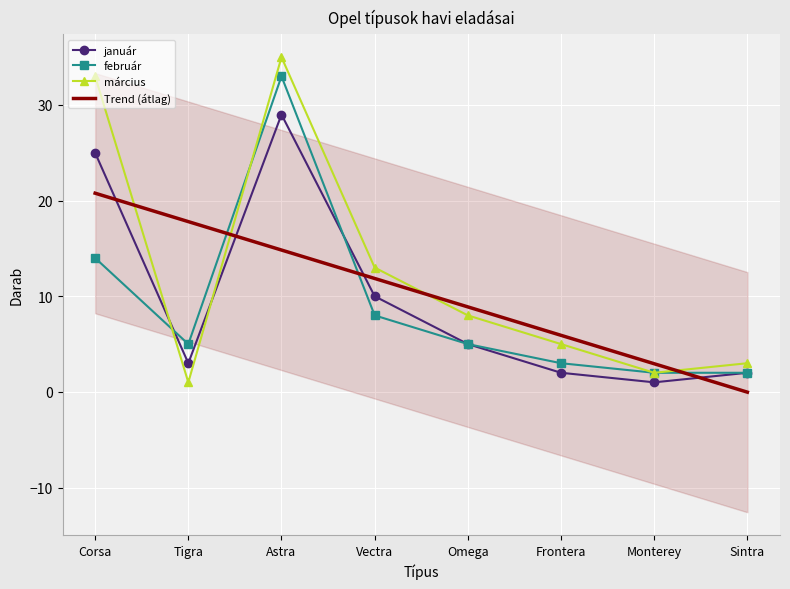

What is the total value across all series at Vectra?

31